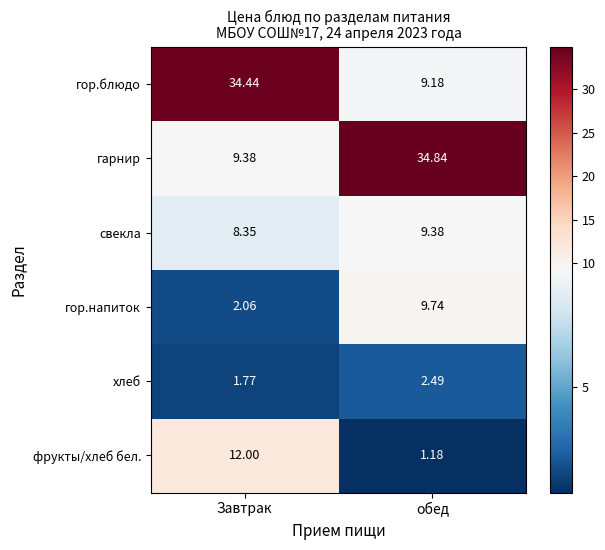

Which label corresponds to the smallest value in the chart?

обед